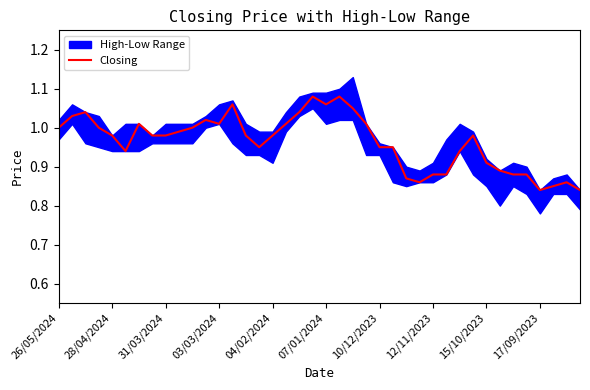

Approximately how many times larger is the value at 29 compared to 11?

0.9